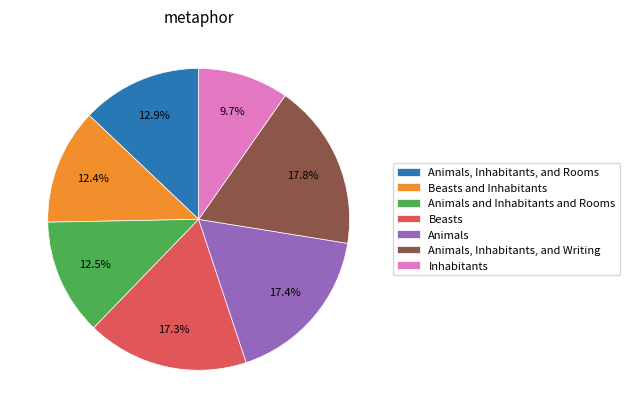

How many slices are in this pie chart?

7